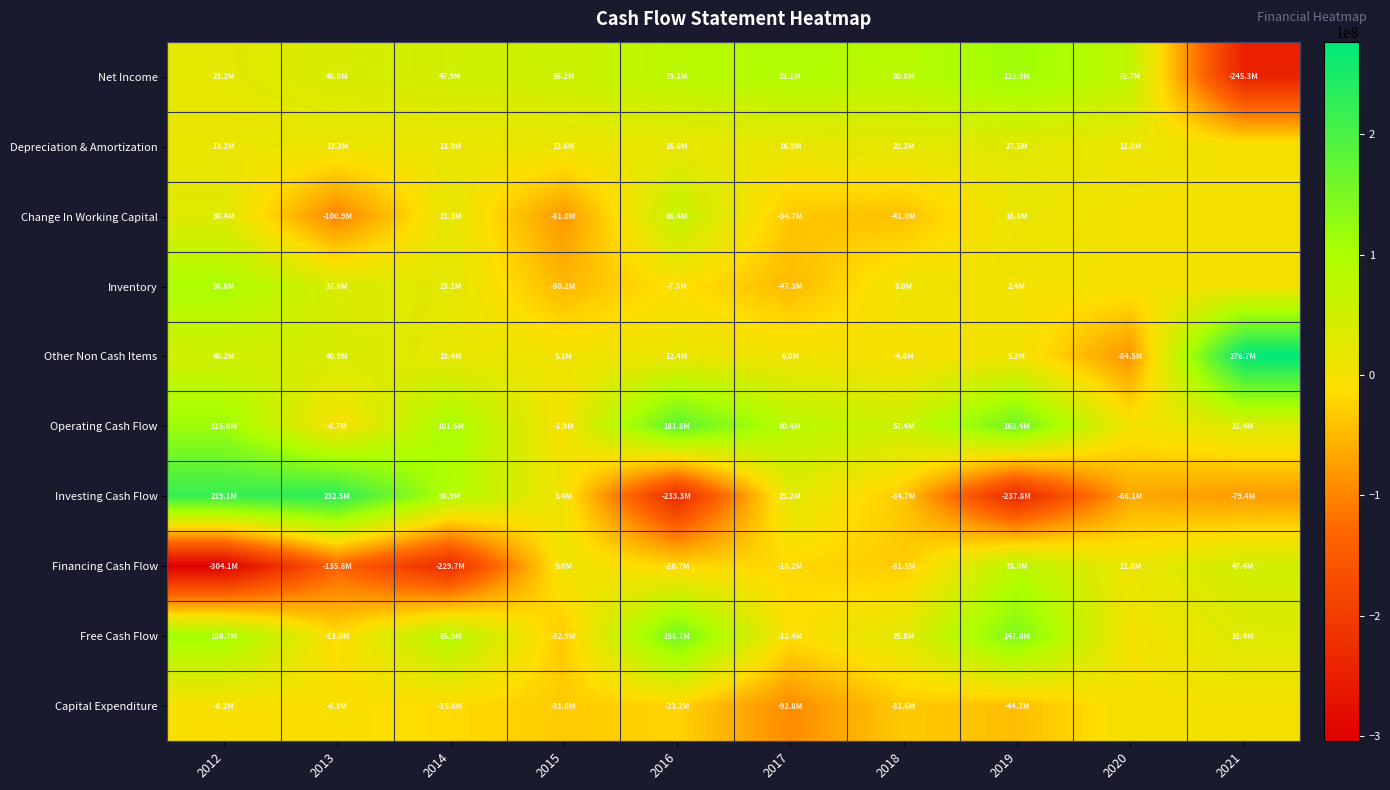

What is the total value across all series at 2021?

62088000